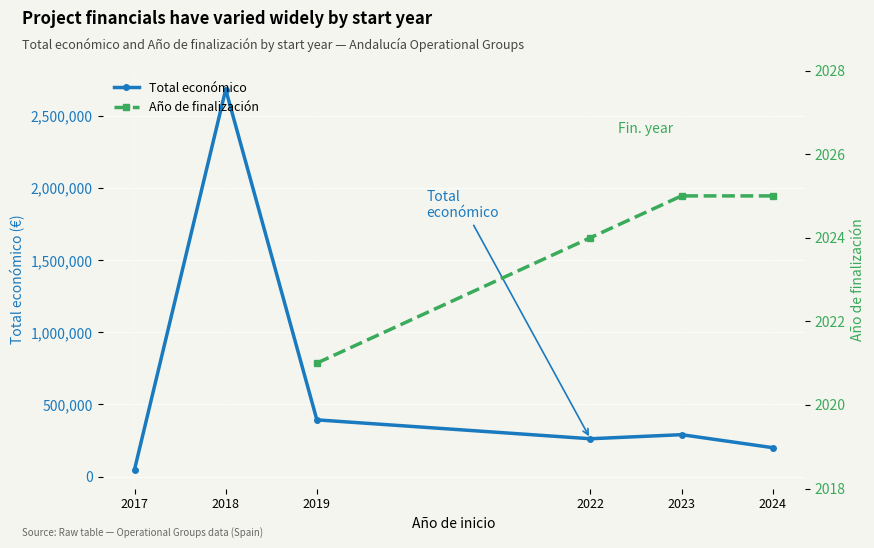

Is it true that Año de finalización equals 2024.0 at 2022?

True